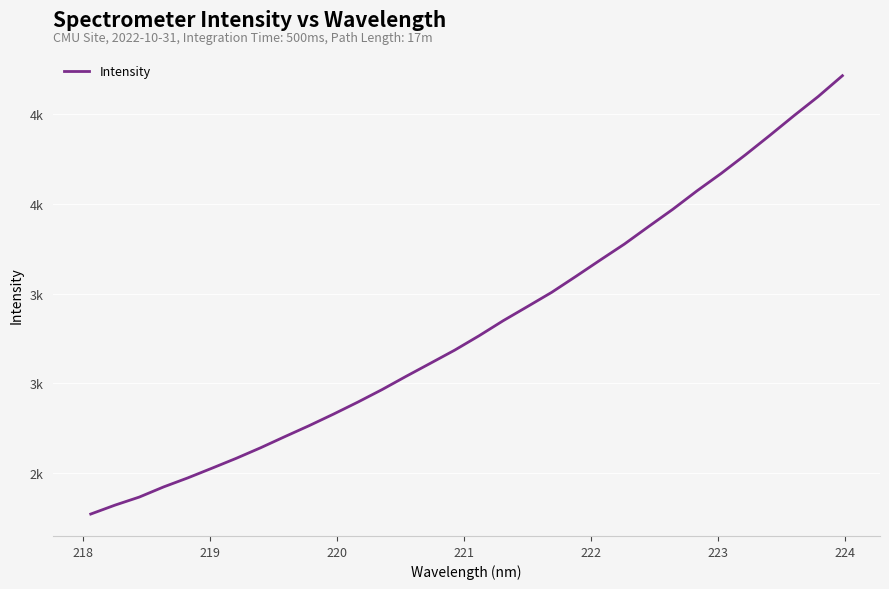

Reading left to right, extract all data points from this chart.

2271.3	2321.1	2365.9	2422.4	2472.9	2527.2	2582.3	2640.9	2703.0	2764.1	2828.2	2894.9	2964.7	3039.3	3112.0	3185.0	3264.7	3349.1	3427.8	3507.2	3596.3	3686.9	3776.3	3874.0	3970.4	4073.3	4170.7	4274.3	4382.0	4492.0	4598.9	4715.0